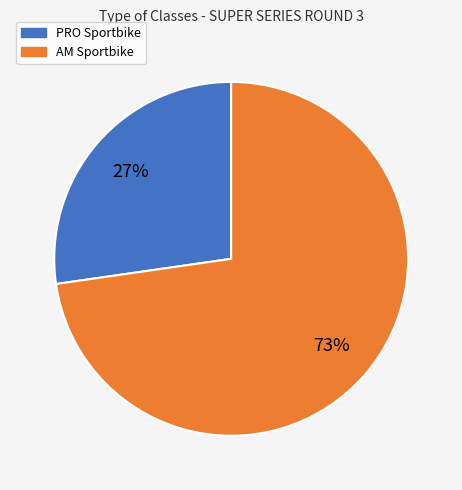

Is there a majority slice in this chart?

Yes